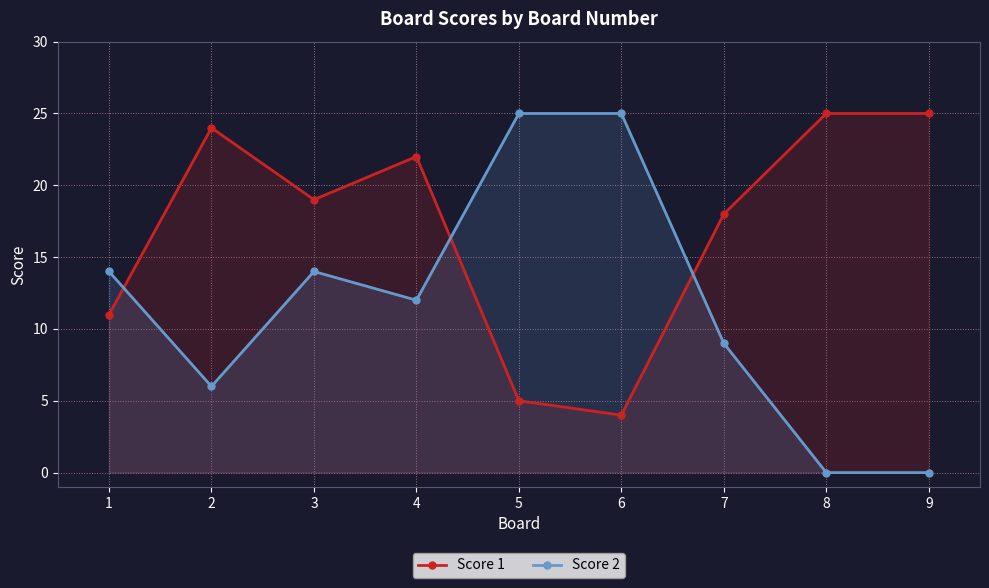

Between 1 and 6, which series saw the biggest shift?

Score 2